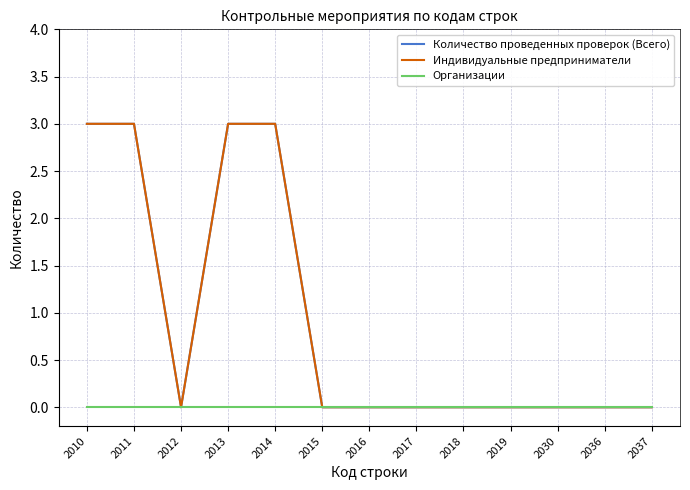

At how many categories does at least one series exceed 1?

4